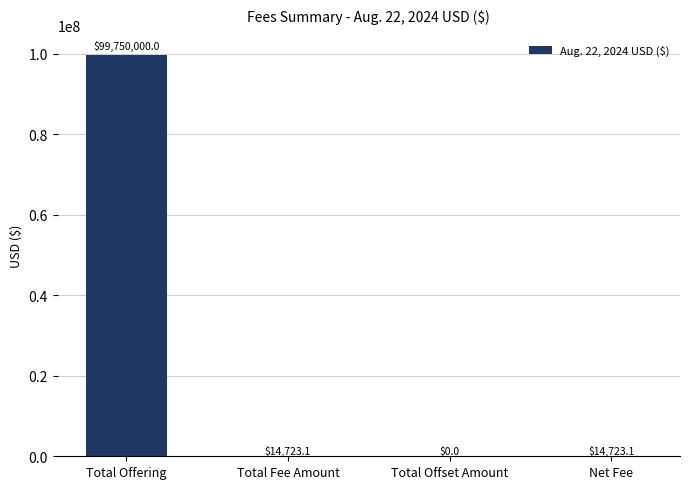

What is the greatest value displayed?

99750000.0